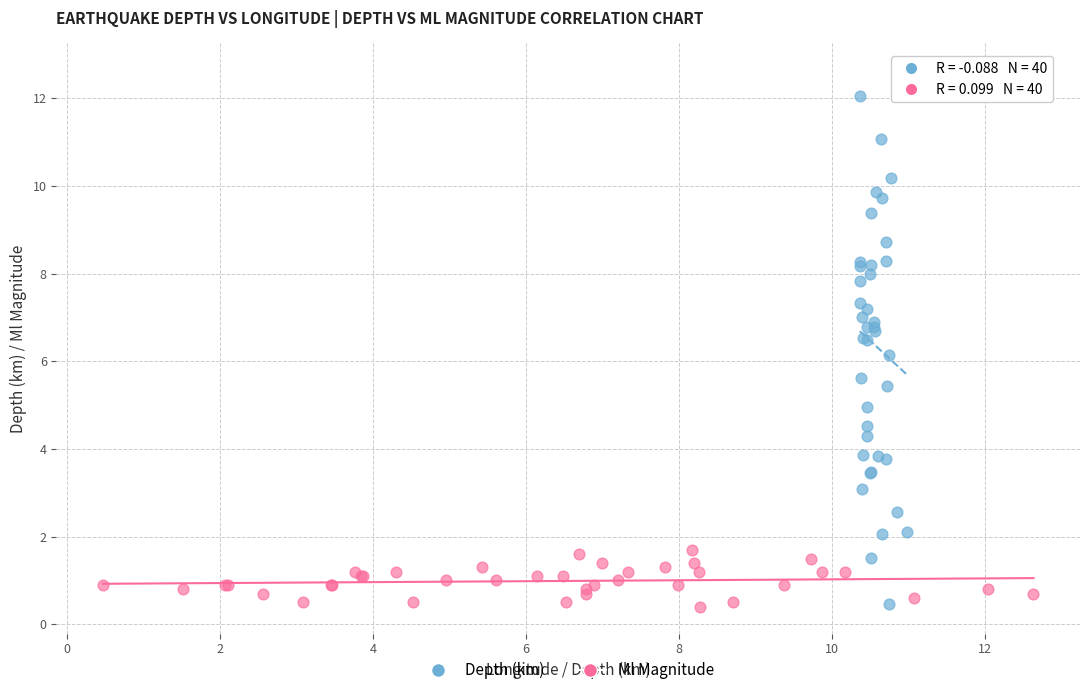

Which series has the widest spread of Y values?

Depth (km)